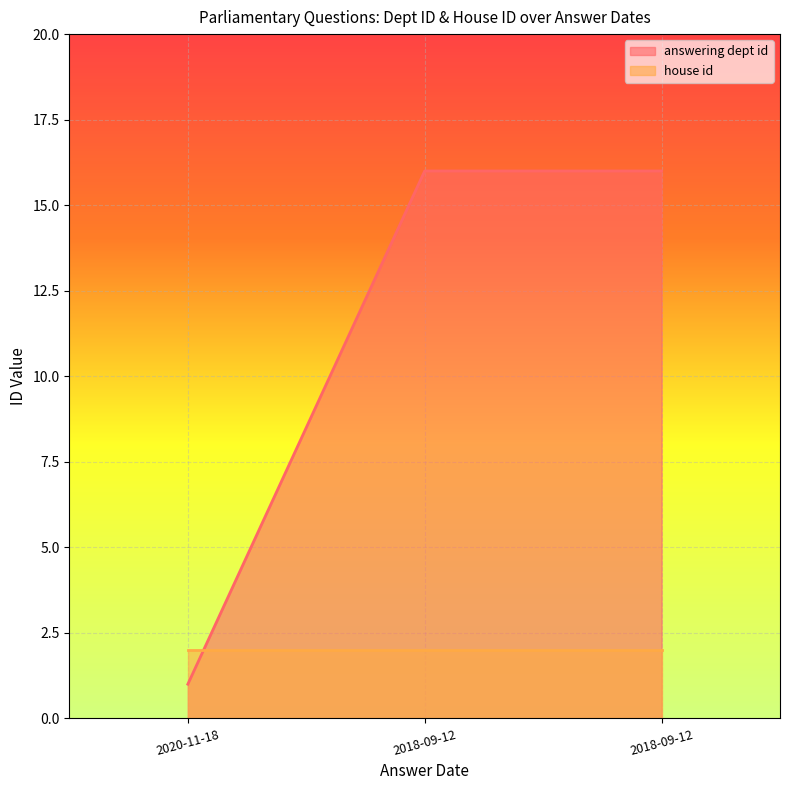

What is the change in value from 2020-11-18 to 2018-09-12?

+15